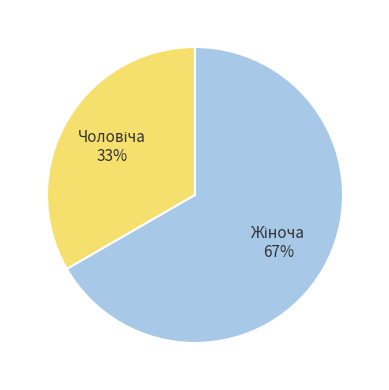

To the nearest percent, what is the average slice percentage?

50%